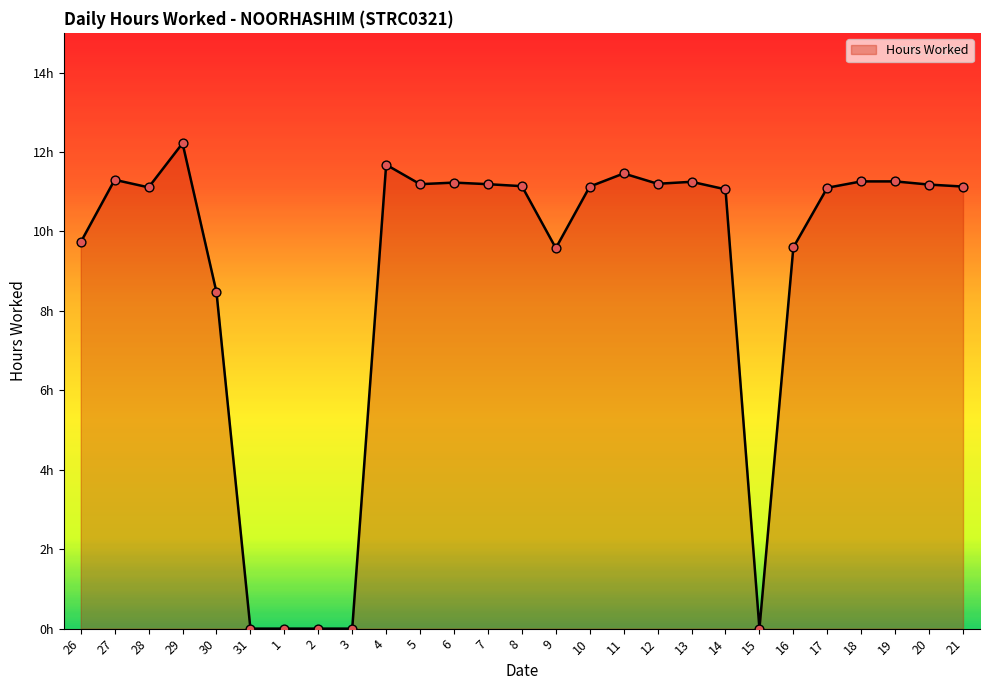

Between 29 and 8, which is larger?

29